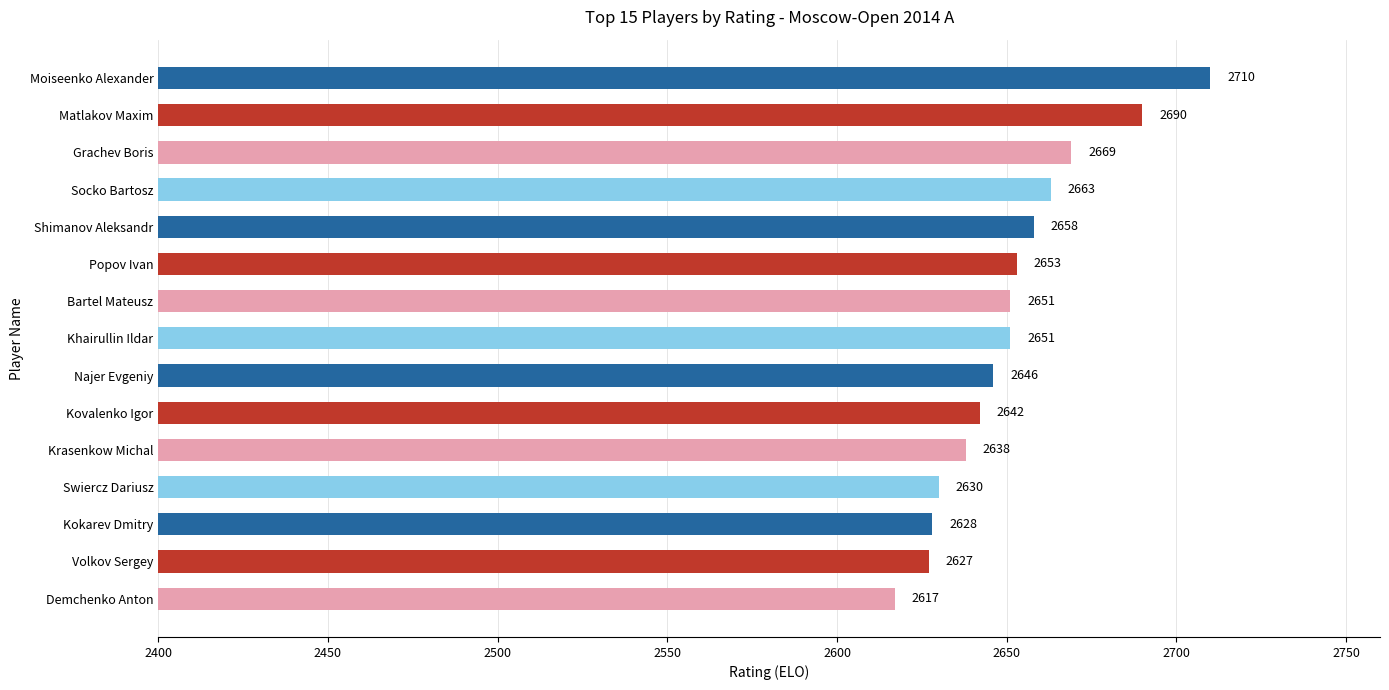

What is the average value?

2652